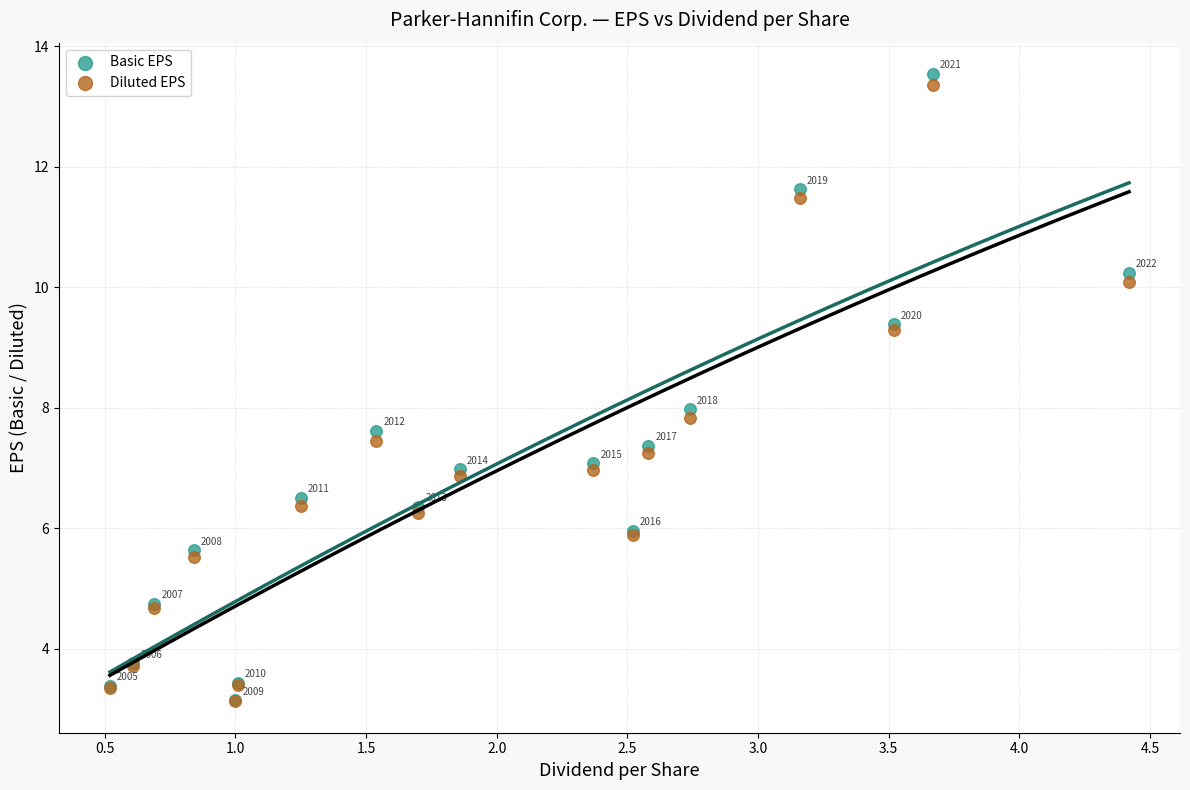

Across all series, what Y value is closest to 8?

8.0